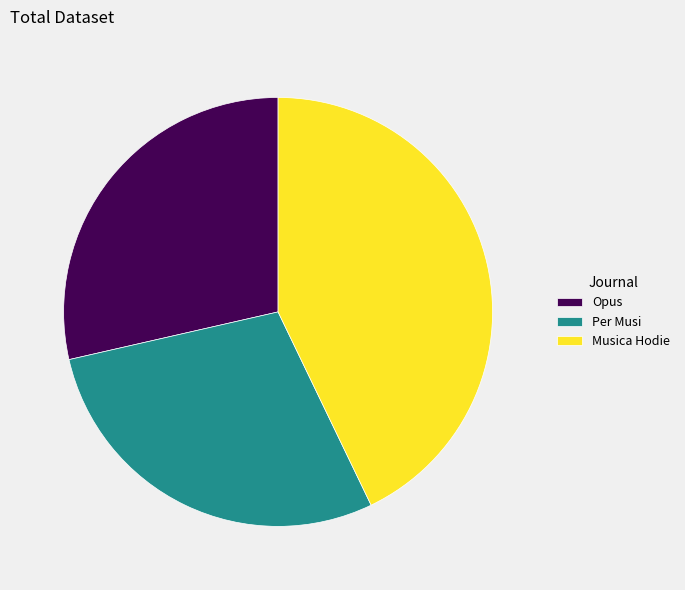

How many slices are in this pie chart?

3